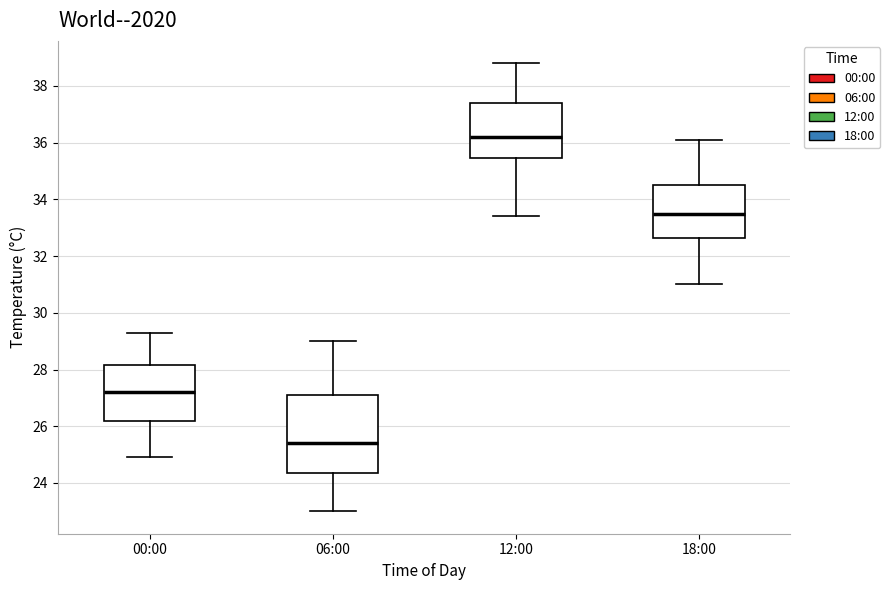

Comparing the boxes themselves (not the whiskers), which one is the tallest?

06:00